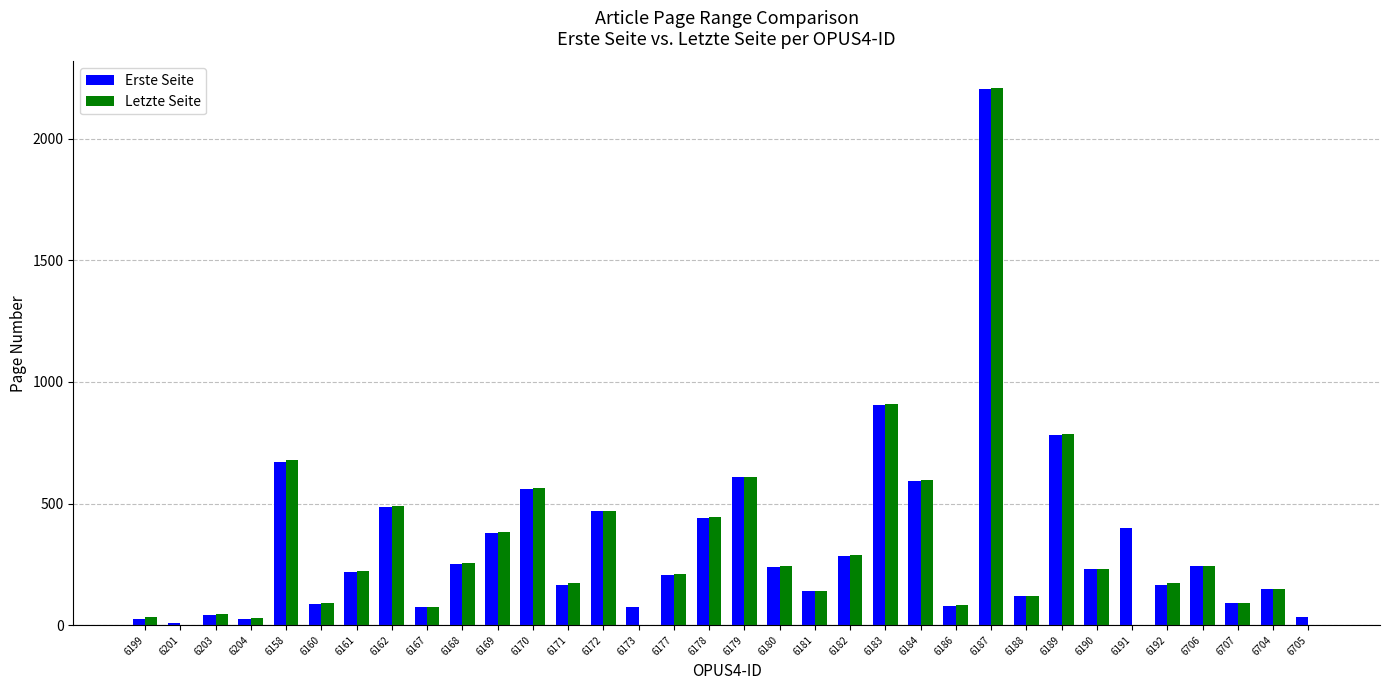

Where is Letzte Seite nearest to the value 1104?

6183